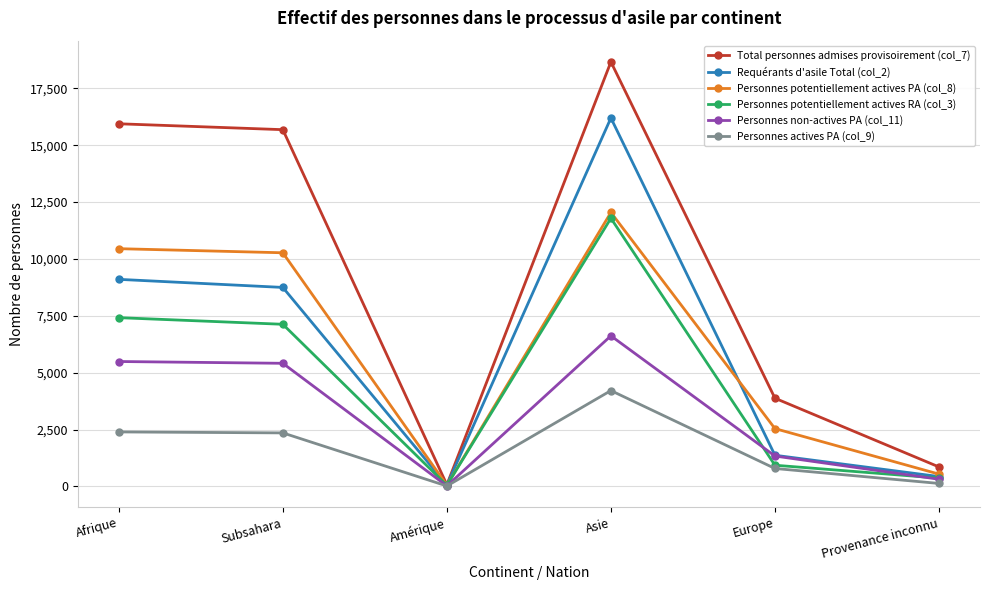

Between Afrique and Amérique, which series saw the biggest shift?

Total personnes admises provisoirement (col_7)